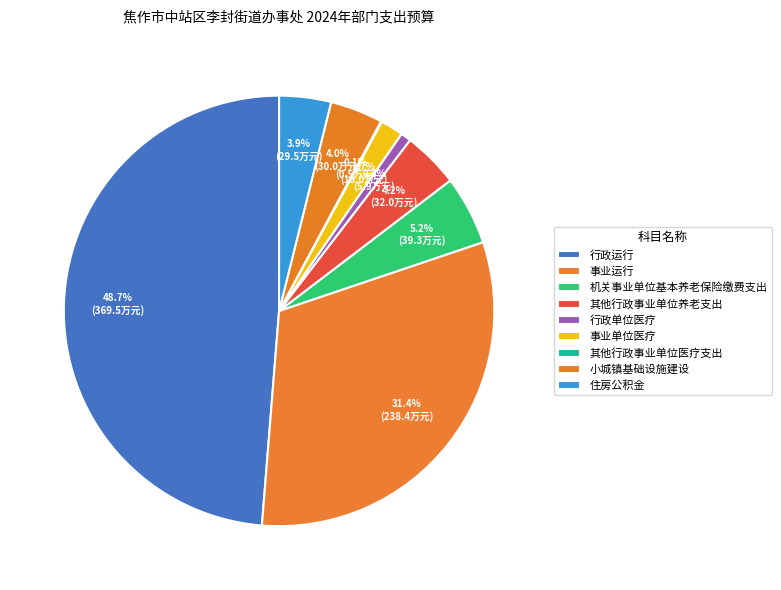

How many segments does this pie chart have?

9